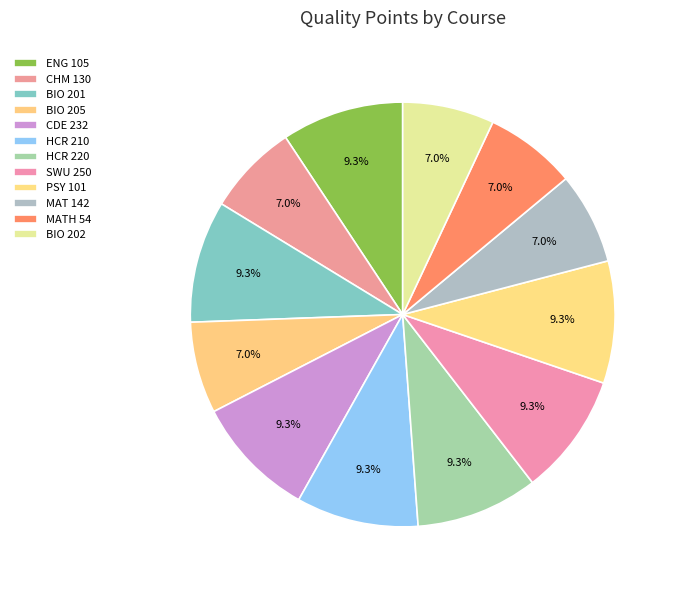

Count the number of slices in the pie.

12